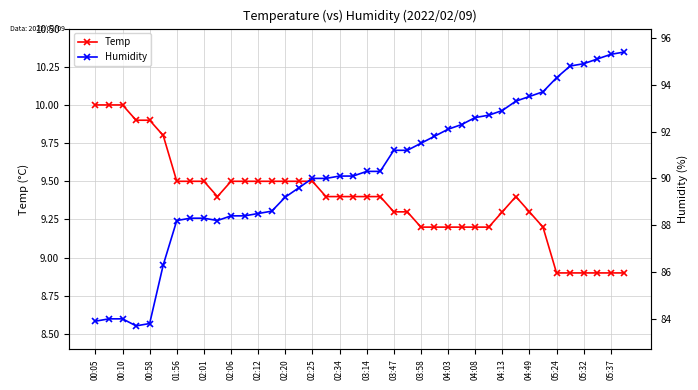

Reading left to right, extract all data points from this chart.

Temp: 10.0	10.0	10.0	9.9	9.9	9.8	9.5	9.5	9.5	9.4	9.5	9.5	9.5	9.5	9.5	9.5	9.5	9.4	9.4	9.4	9.4	9.4	9.3	9.3	9.2	9.2	9.2	9.2	9.2	9.2	9.3	9.4	9.3	9.2	8.9	8.9	8.9	8.9	8.9	8.9
Humidity: 83.9	84.0	84.0	83.7	83.8	86.3	88.2	88.3	88.3	88.2	88.4	88.4	88.5	88.6	89.2	89.6	90.0	90.0	90.1	90.1	90.3	90.3	91.2	91.2	91.5	91.8	92.1	92.3	92.6	92.7	92.9	93.3	93.5	93.7	94.3	94.8	94.9	95.1	95.3	95.4